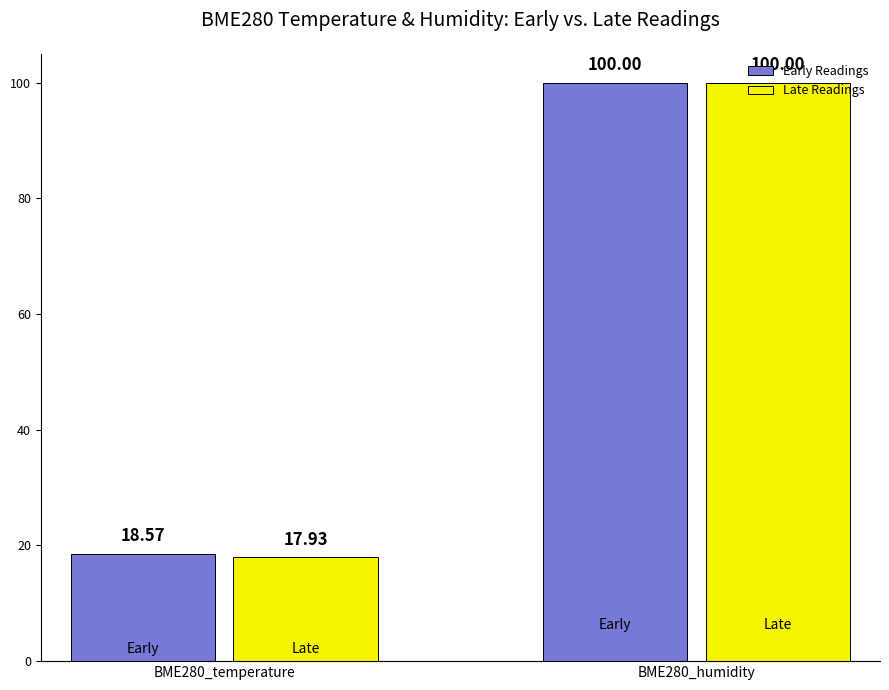

What is the difference between the highest and lowest values at BME280_temperature?

0.6